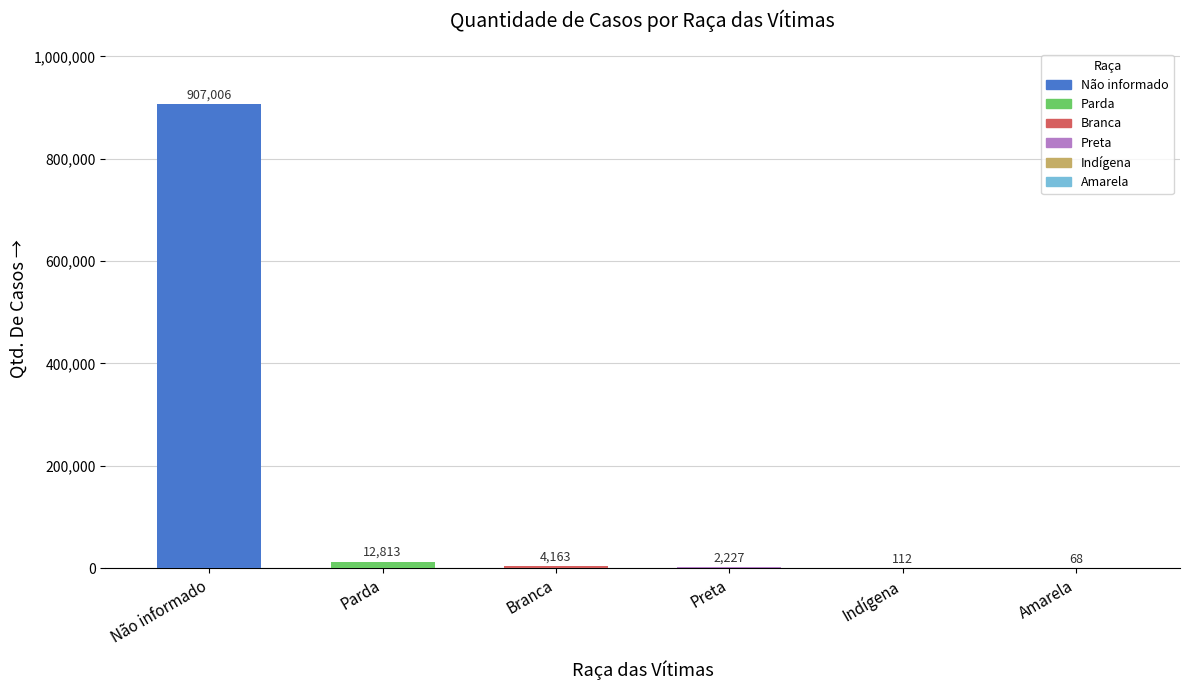

Are the bars grouped side by side (vs. stacked)?

No